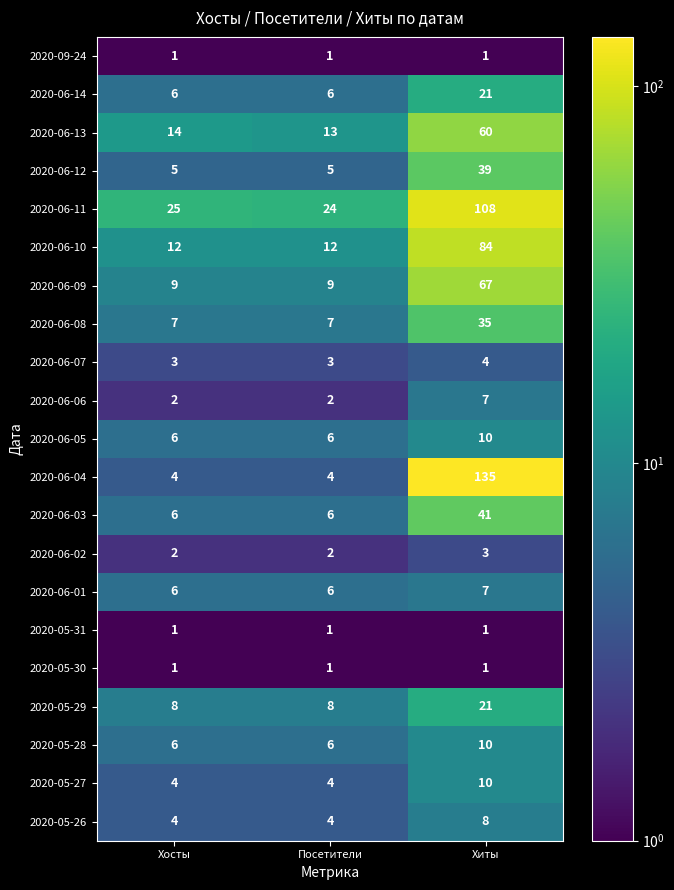

How many data points does each series have?

3